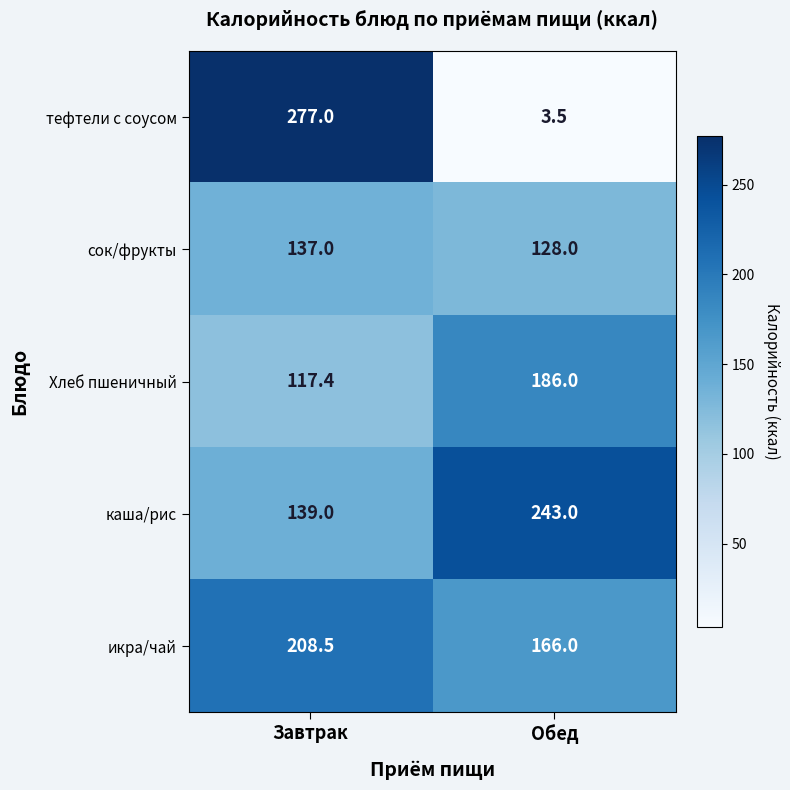

True or false: сок/фрукты has a value of 188.7 at Завтрак.

False